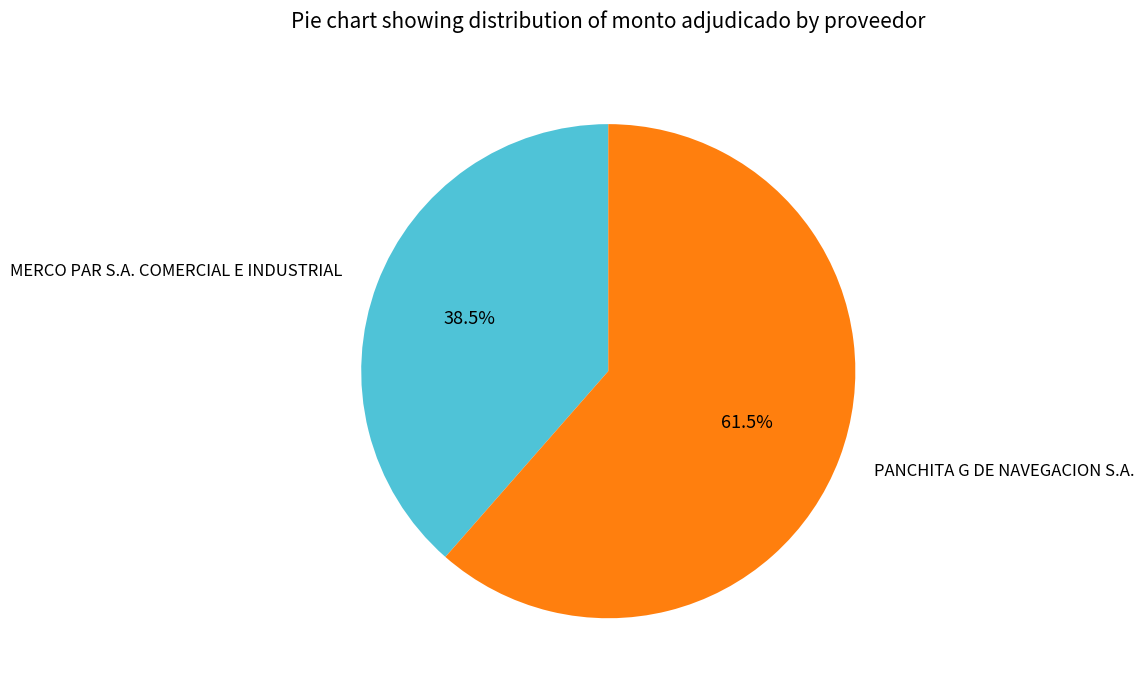

What is the total percentage of PANCHITA G DE NAVEGACION S.A. and MERCO PAR S.A. COMERCIAL E INDUSTRIAL?

100.0%